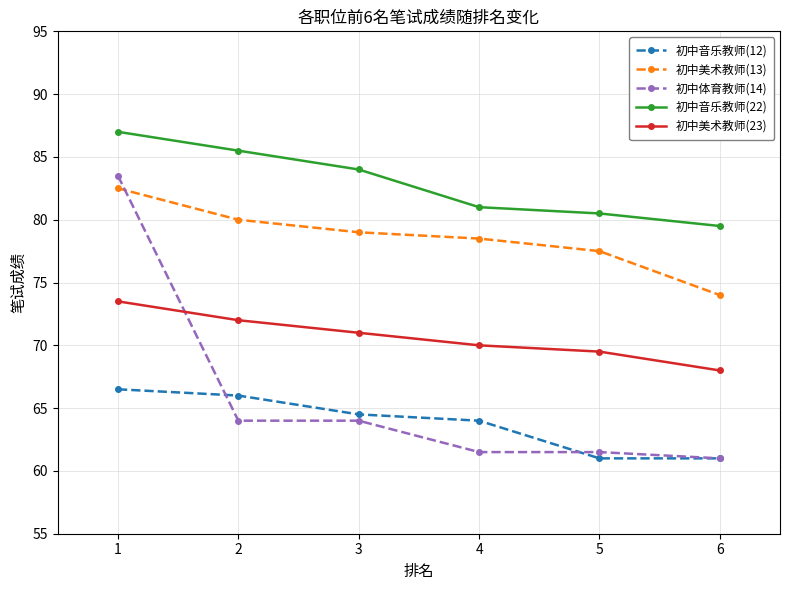

How many lines are shown in the chart?

5